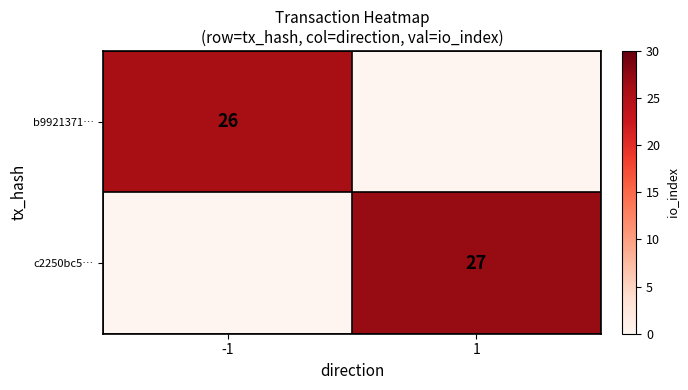

True or false: b9921371… has a value of 15 at -1.

False